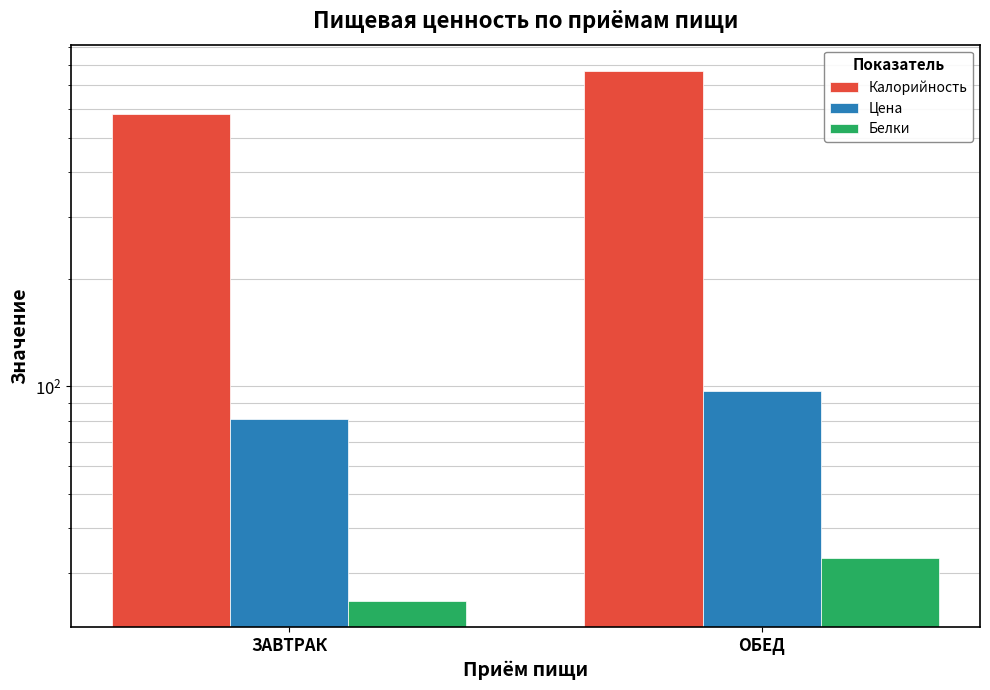

Which series has the widest spread of values?

Калорийность